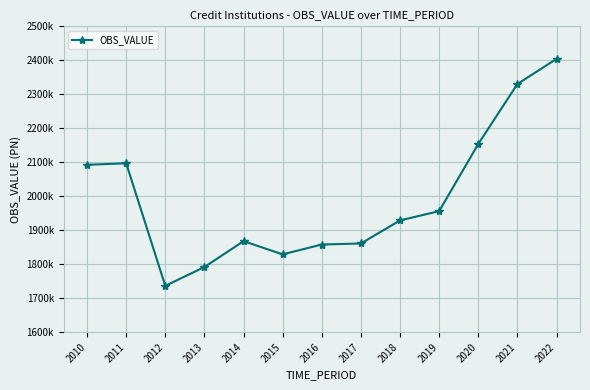

Does the chart have visible grid lines?

Yes